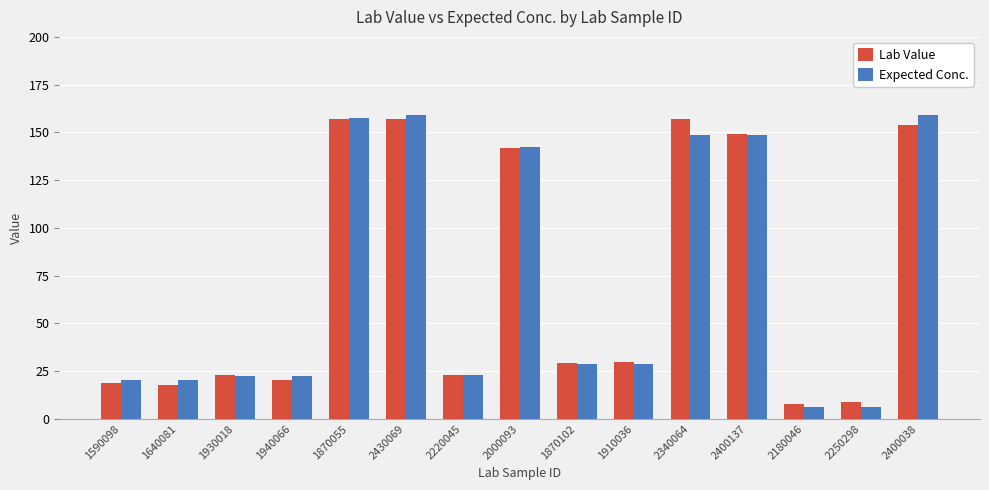

What is the highest value of the Lab Value series?

157.0